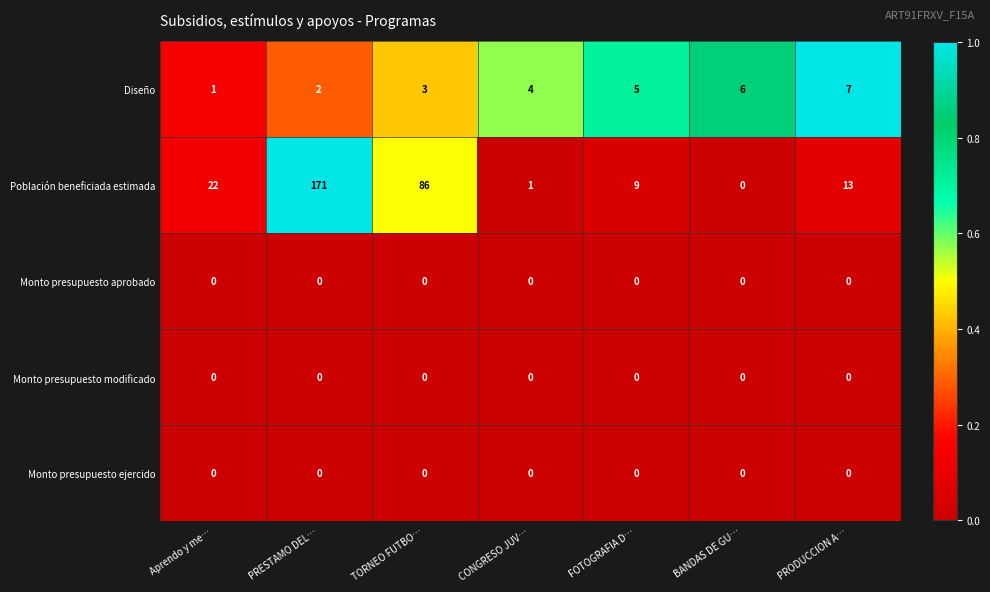

What is the sum of all Población beneficiada estimada values?

302